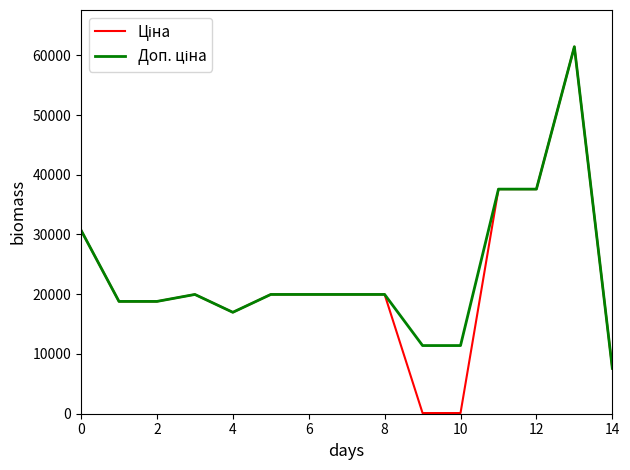

What is the maximum value shown in the chart?

61434.3